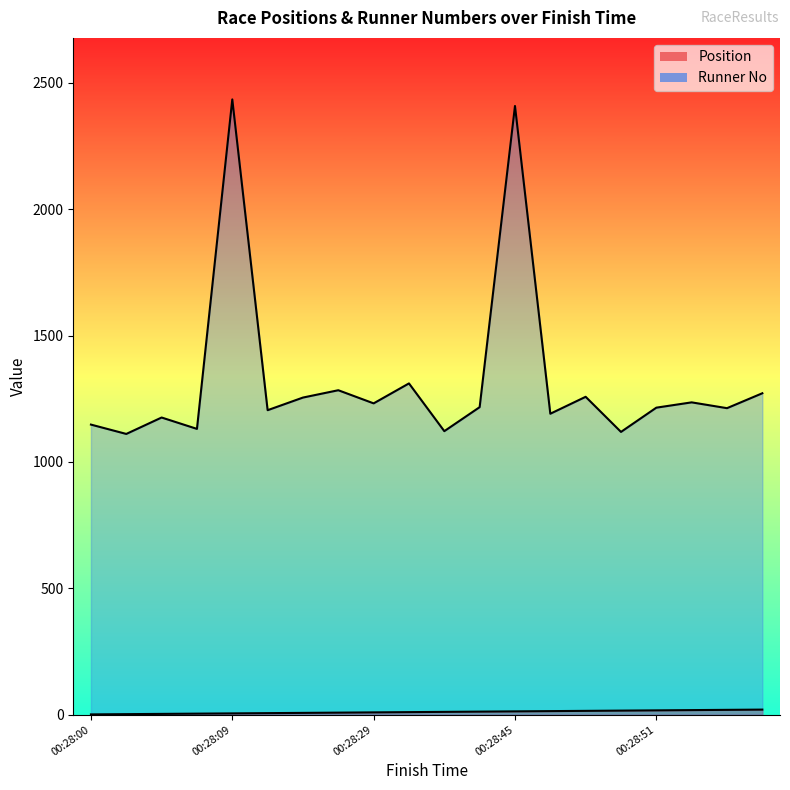

The value of Runner No at 00:28:47 is 1191. True or false?

True